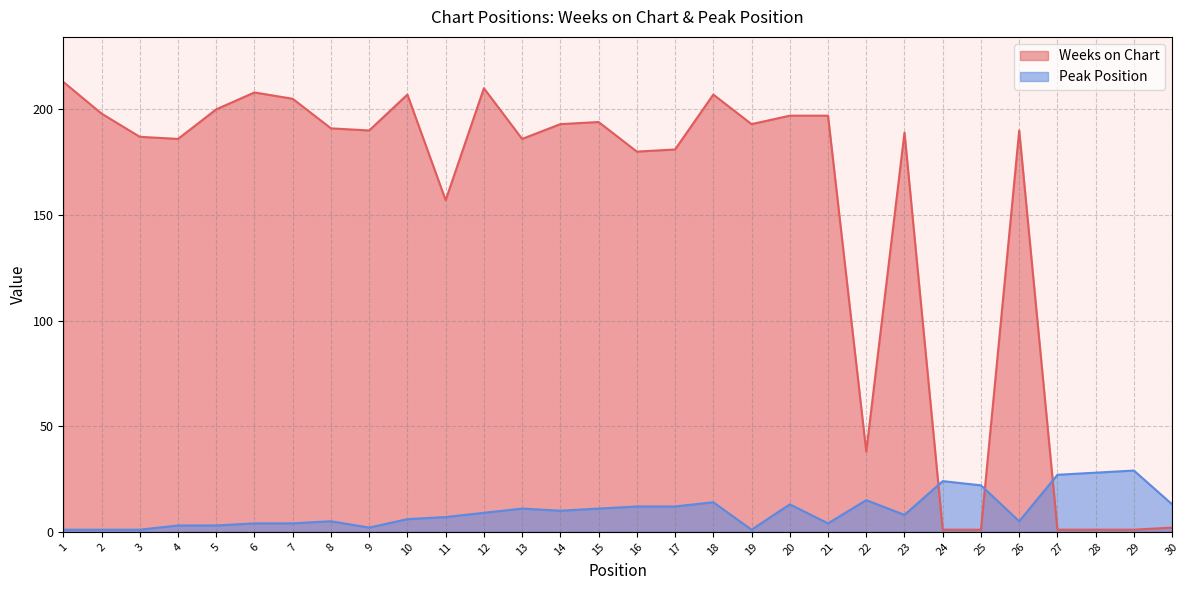

Does the chart have visible grid lines?

Yes